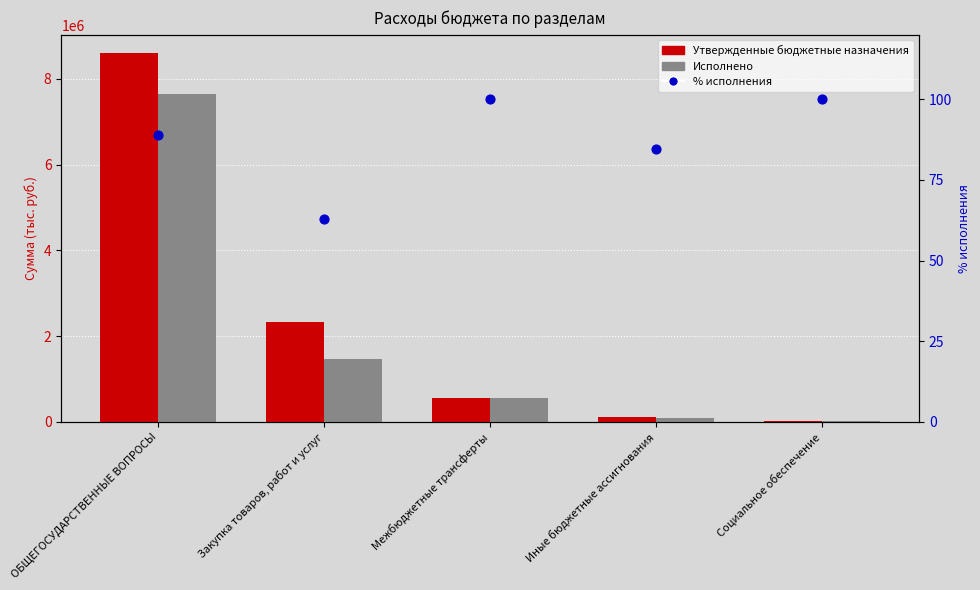

Which series contains the lowest Y value?

% исполнения